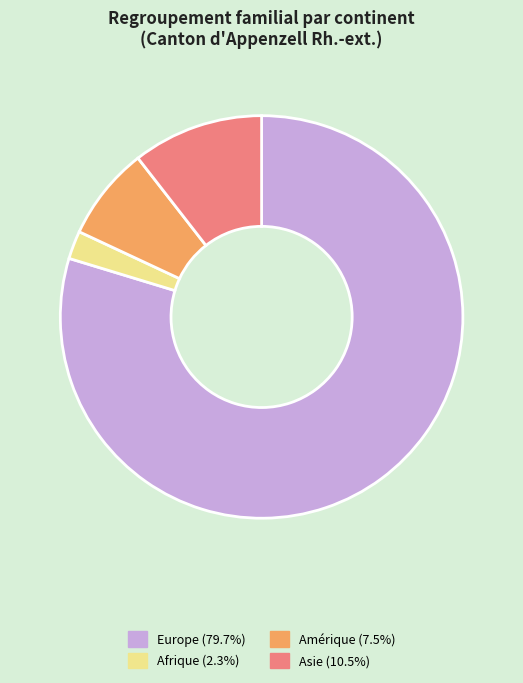

Is the sum of Europe (79.7%) and Asie (10.5%) greater than half?

Yes